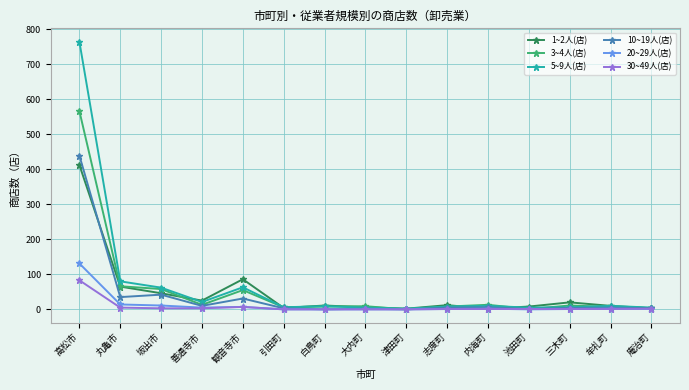

Is it true that 20~29人(店) equals 0 at 大内町?

True